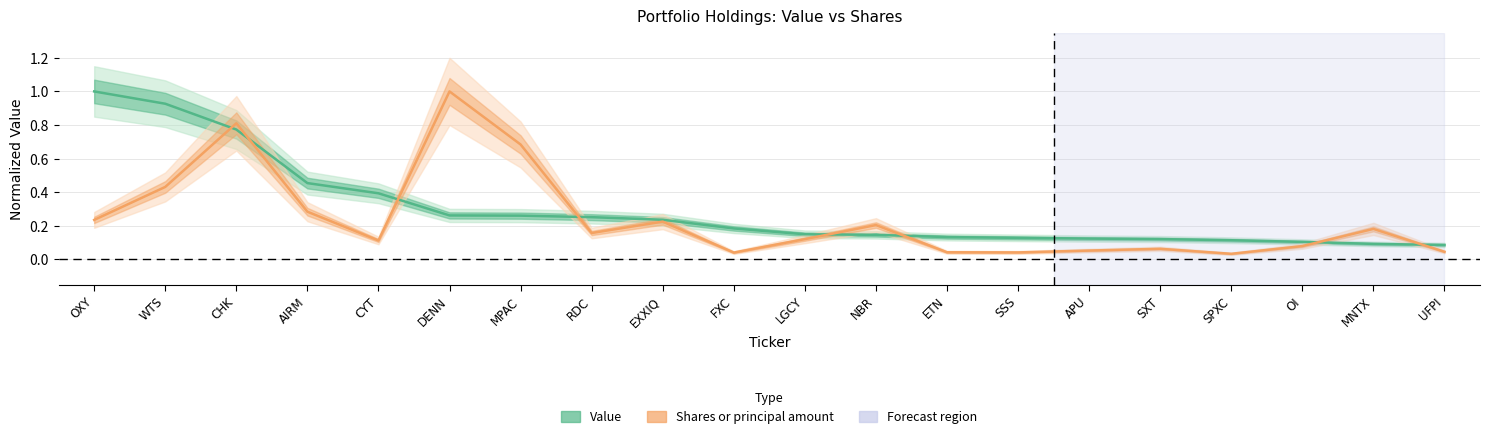

Read the Value value at AIRM.

0.5